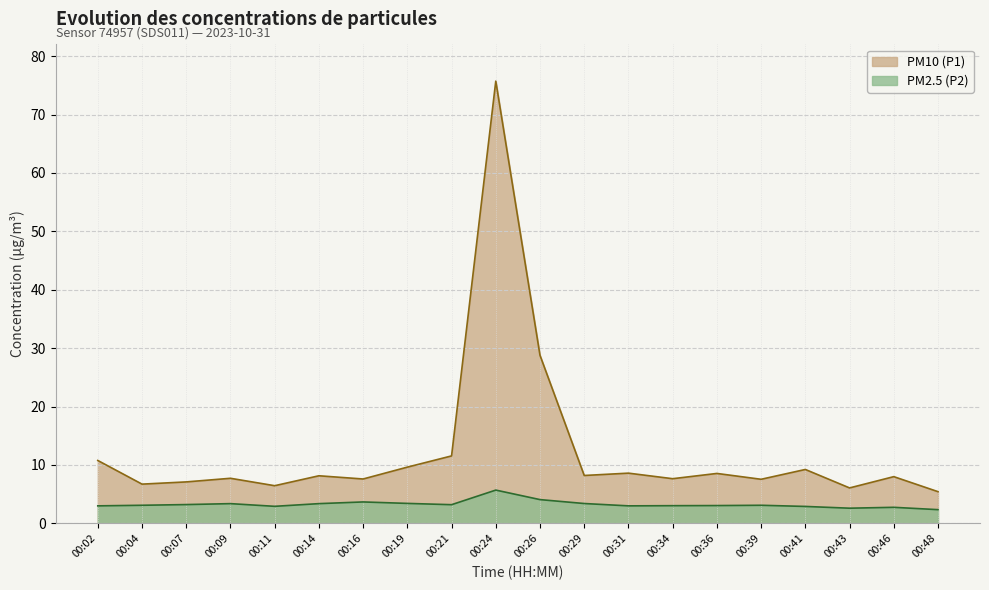

Where is PM2.5 (P2) nearest to the value 4?

00:26